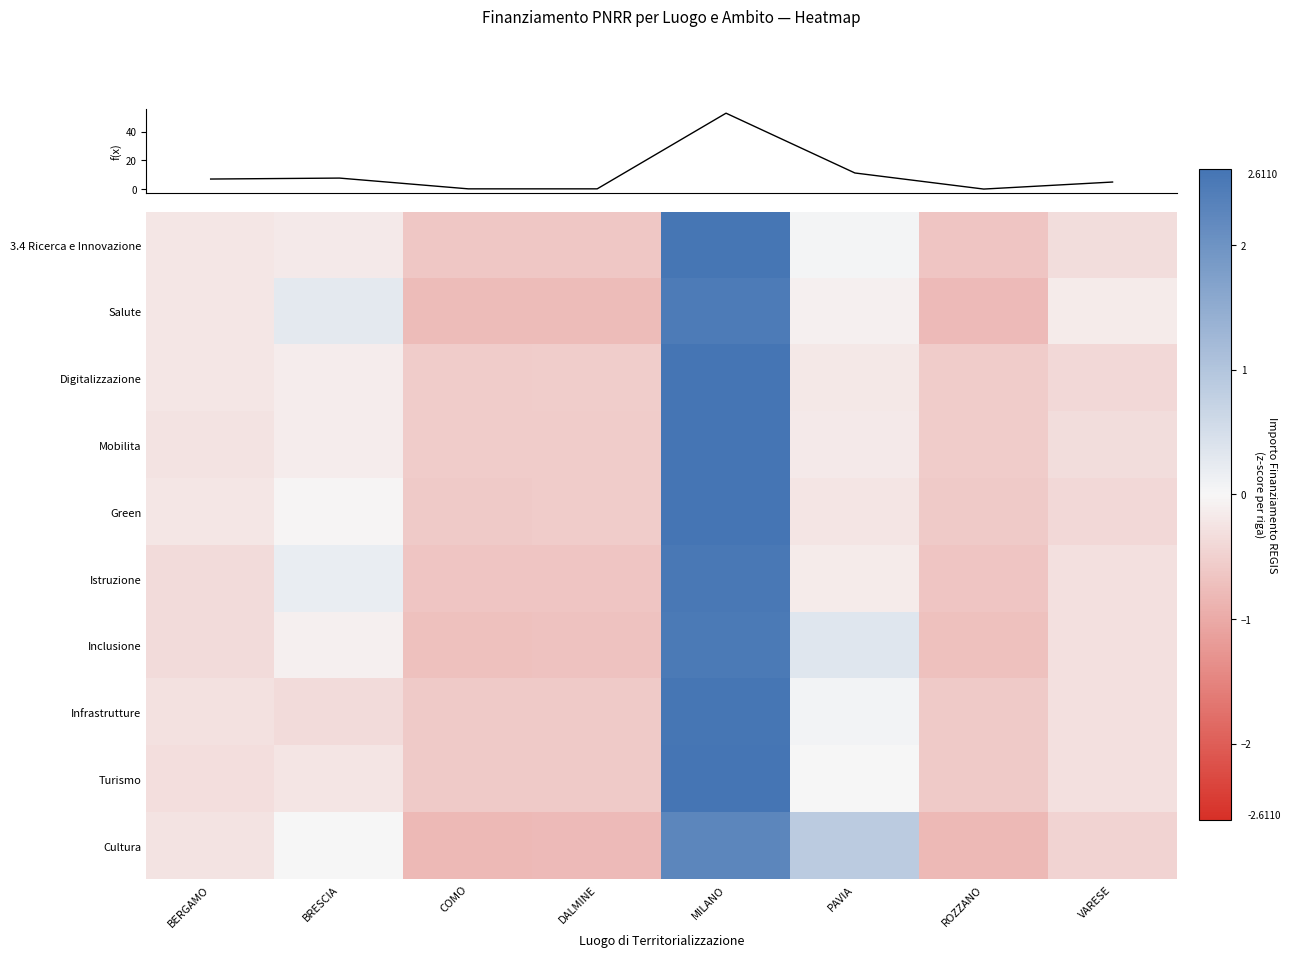

Reading left to right, transcribe all the data shown in this chart.

3.4 Ricerca e Innovazione: BERGAMO=-0.2	BRESCIA=-0.2	COMO=-0.6	DALMINE=-0.6	MILANO=2.6	PAVIA=0.0	ROZZANO=-0.6	VARESE=-0.3
Salute: BERGAMO=-0.2	BRESCIA=0.3	COMO=-0.8	DALMINE=-0.8	MILANO=2.5	PAVIA=-0.1	ROZZANO=-0.8	VARESE=-0.1
Digitalizzazione: BERGAMO=-0.2	BRESCIA=-0.1	COMO=-0.6	DALMINE=-0.5	MILANO=2.6	PAVIA=-0.2	ROZZANO=-0.6	VARESE=-0.4
Mobilita: BERGAMO=-0.3	BRESCIA=-0.1	COMO=-0.6	DALMINE=-0.6	MILANO=2.6	PAVIA=-0.2	ROZZANO=-0.6	VARESE=-0.3
Green: BERGAMO=-0.2	BRESCIA=-0.0	COMO=-0.6	DALMINE=-0.6	MILANO=2.6	PAVIA=-0.2	ROZZANO=-0.6	VARESE=-0.4
Istruzione: BERGAMO=-0.4	BRESCIA=0.2	COMO=-0.6	DALMINE=-0.6	MILANO=2.5	PAVIA=-0.1	ROZZANO=-0.7	VARESE=-0.3
Inclusione: BERGAMO=-0.4	BRESCIA=-0.1	COMO=-0.7	DALMINE=-0.7	MILANO=2.5	PAVIA=0.3	ROZZANO=-0.7	VARESE=-0.3
Infrastrutture: BERGAMO=-0.3	BRESCIA=-0.4	COMO=-0.6	DALMINE=-0.6	MILANO=2.6	PAVIA=0.1	ROZZANO=-0.6	VARESE=-0.3
Turismo: BERGAMO=-0.3	BRESCIA=-0.2	COMO=-0.6	DALMINE=-0.6	MILANO=2.6	PAVIA=-0.0	ROZZANO=-0.6	VARESE=-0.3
Cultura: BERGAMO=-0.3	BRESCIA=-0.0	COMO=-0.8	DALMINE=-0.8	MILANO=2.2	PAVIA=0.9	ROZZANO=-0.8	VARESE=-0.5